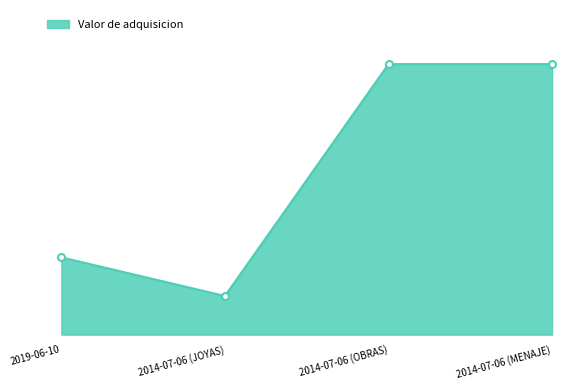

Rank the categories by value from lowest to highest.

2014-07-06 (JOYAS), 2019-06-10, 2014-07-06 (OBRAS), 2014-07-06 (MENAJE)